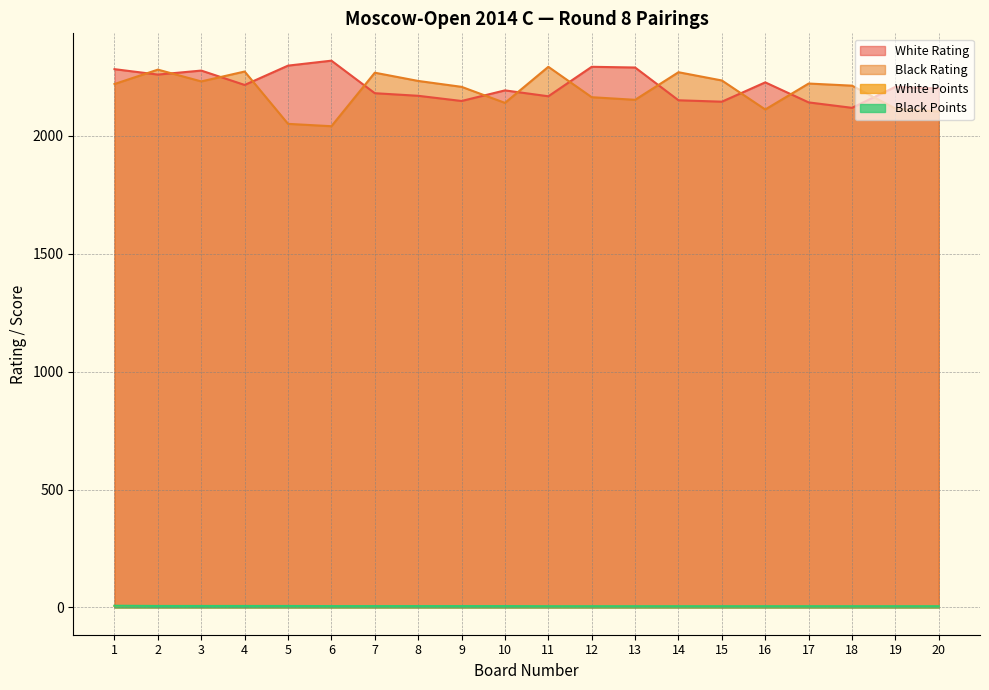

True or false: White Points has a value of 2.9 at 5.

False